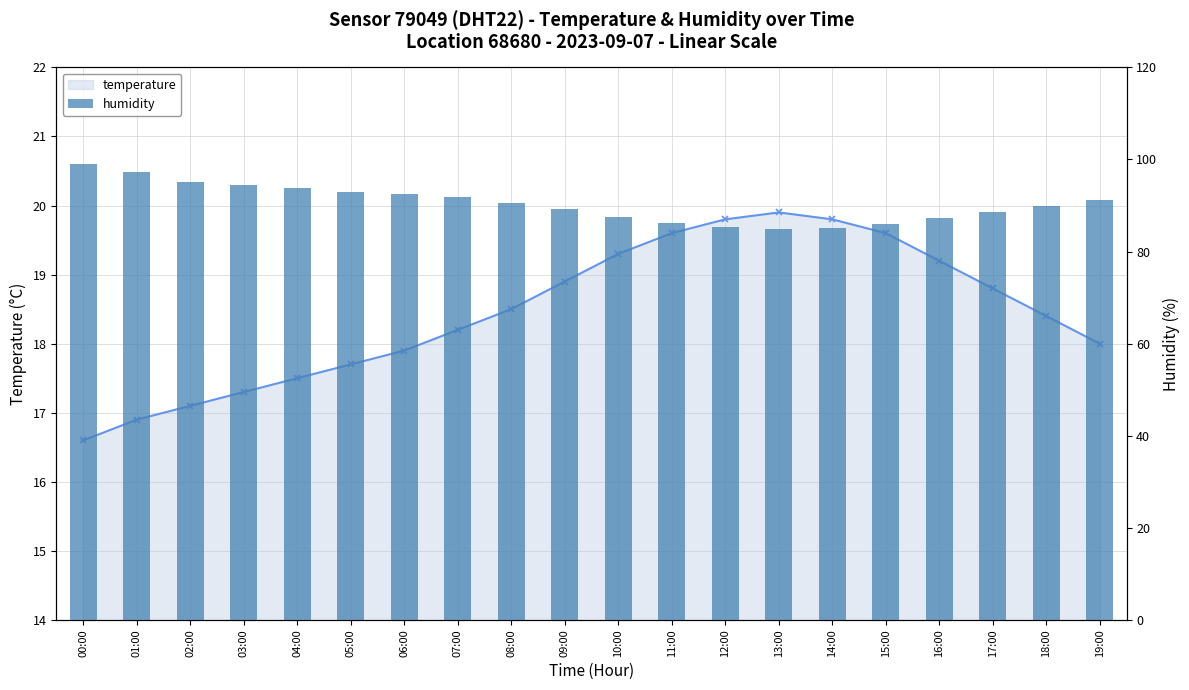

Rank the series by their maximum value, from highest to lowest.

humidity, temperature